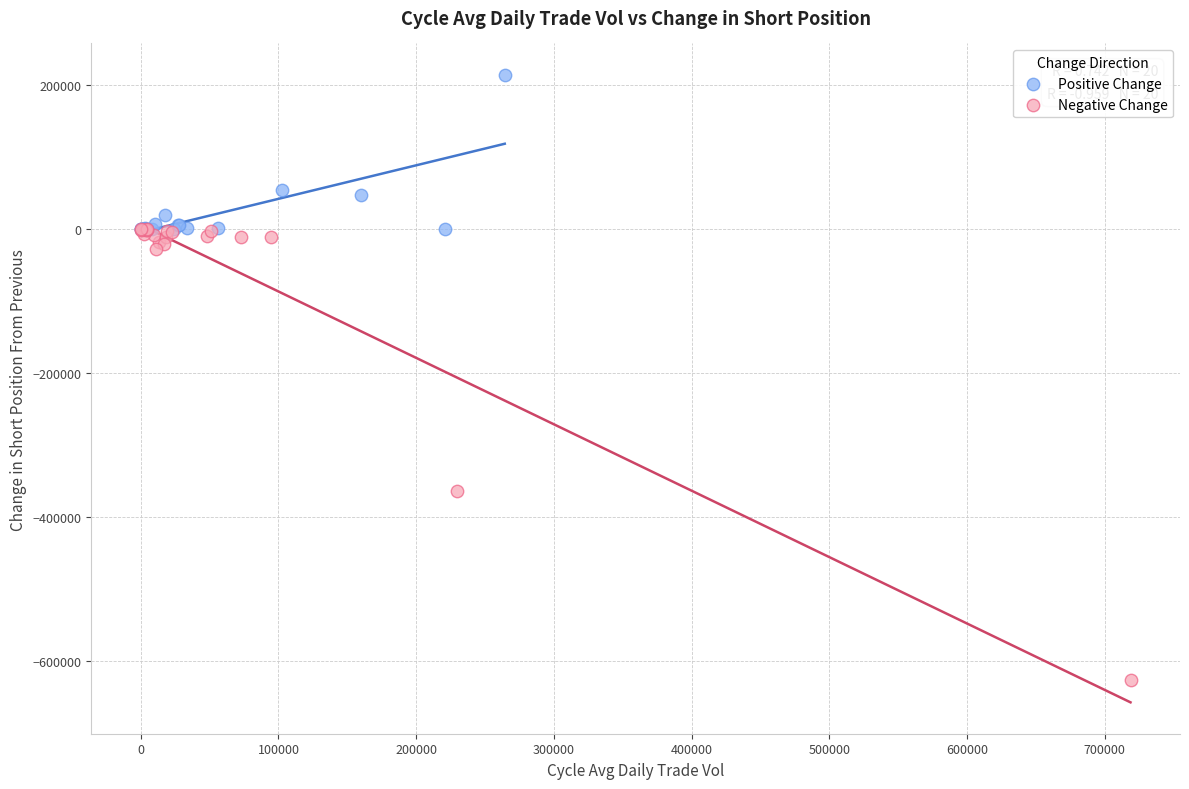

Which series contains the lowest Y value?

Negative Change